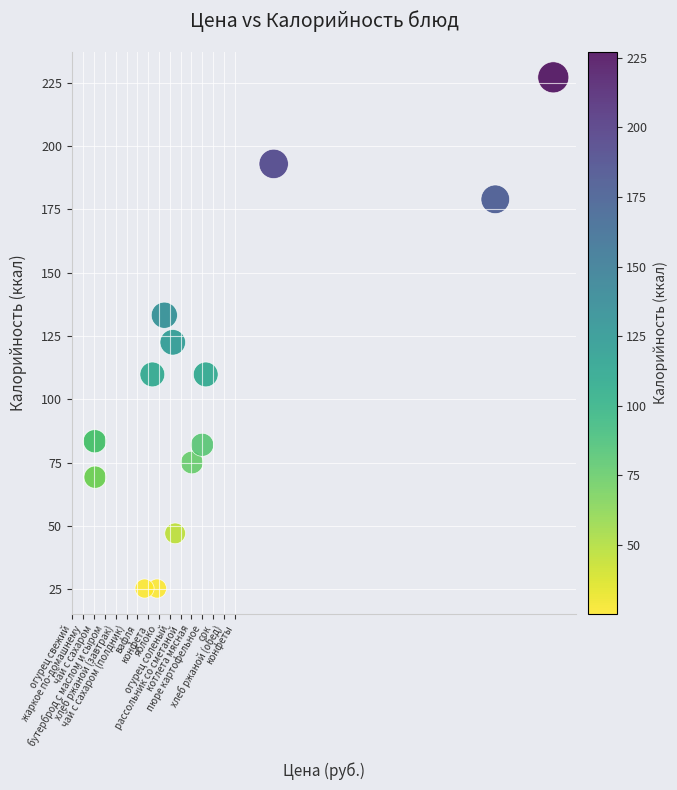

What Y value in the scatter plot is closest to 126?

122.5